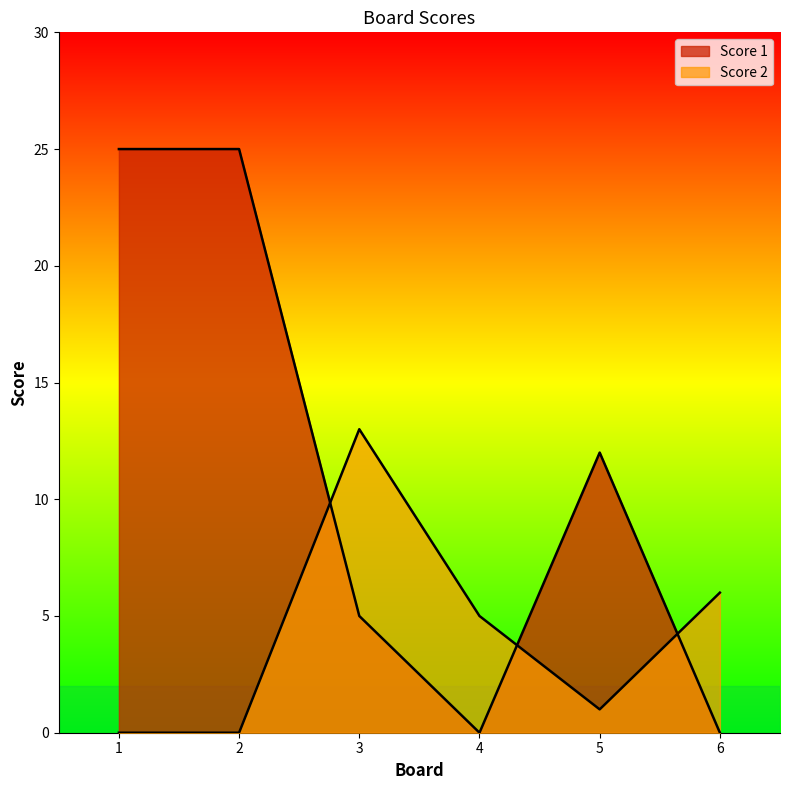

The value of Score 1 at 5 is 12. True or false?

True